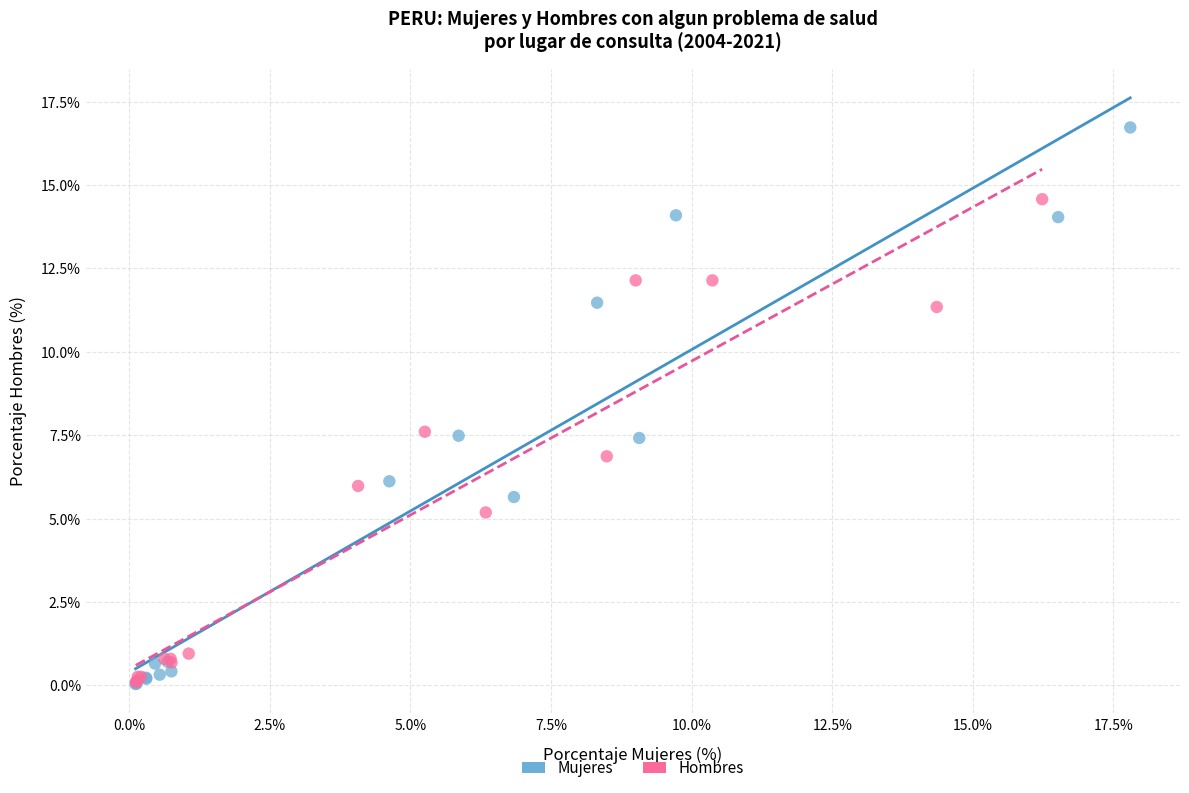

What are all the series names shown in the legend?

Mujeres, Hombres